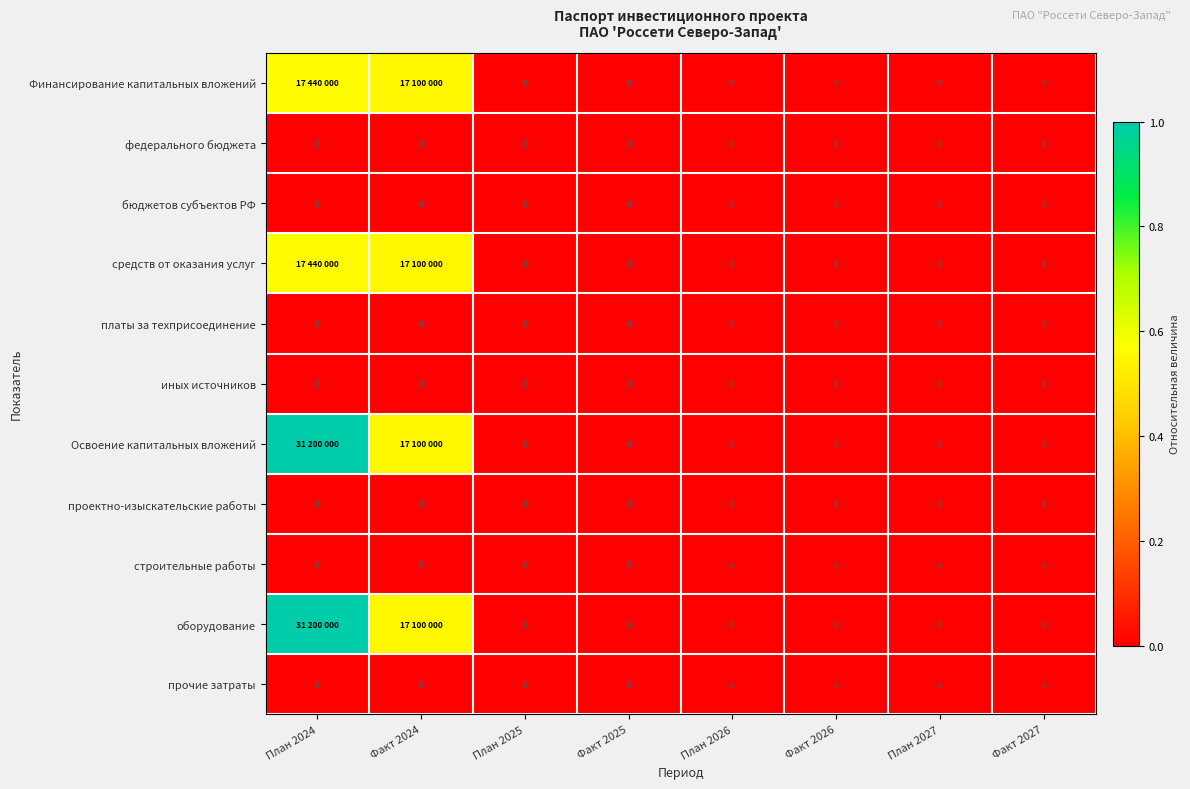

At how many categories does at least one series exceed 0?

2